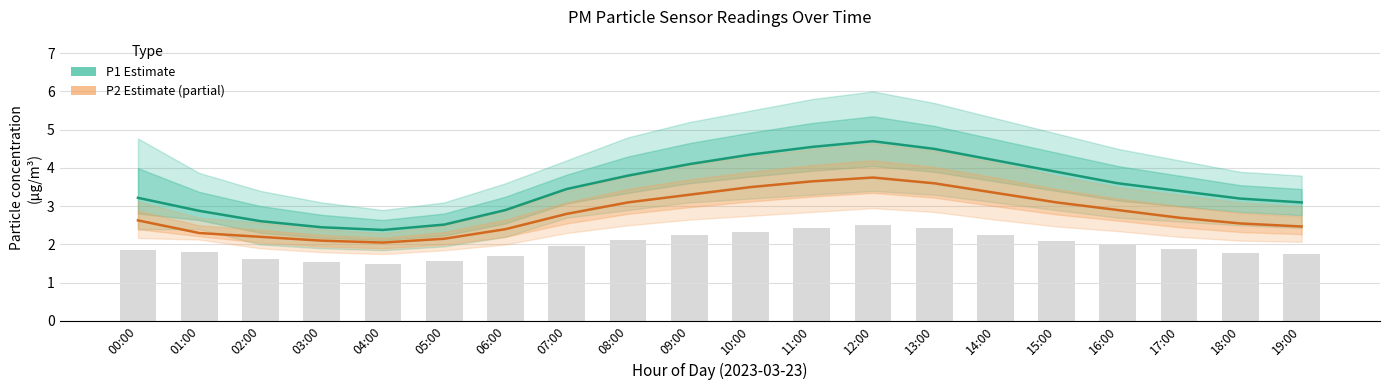

The value of P2 (Estimate partial) at 05:00 is 2.1. True or false?

True